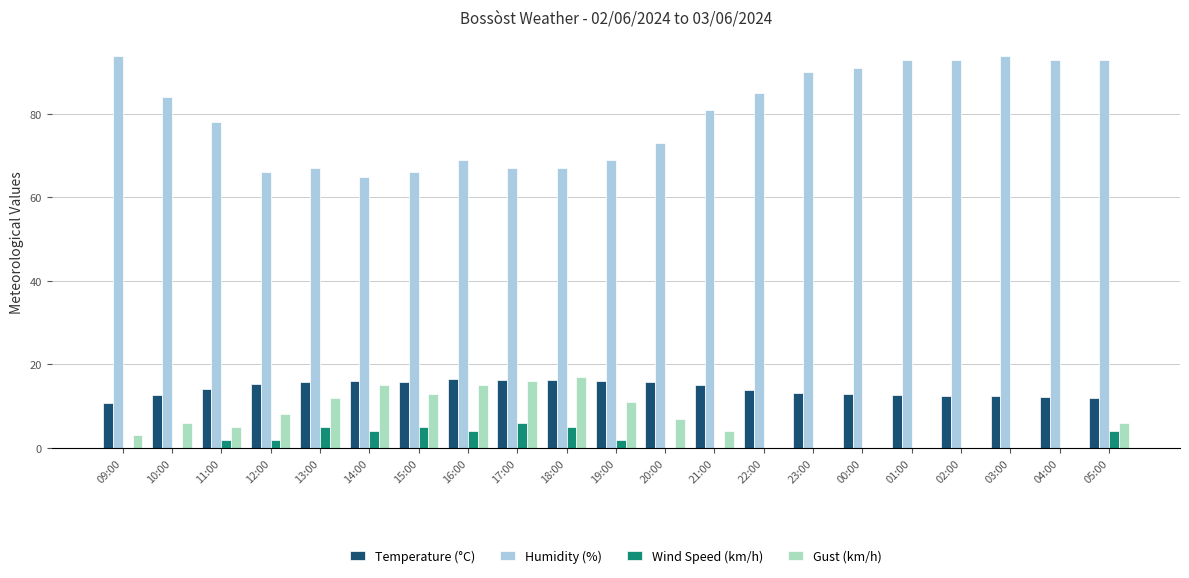

What is the greatest value displayed?

94.0